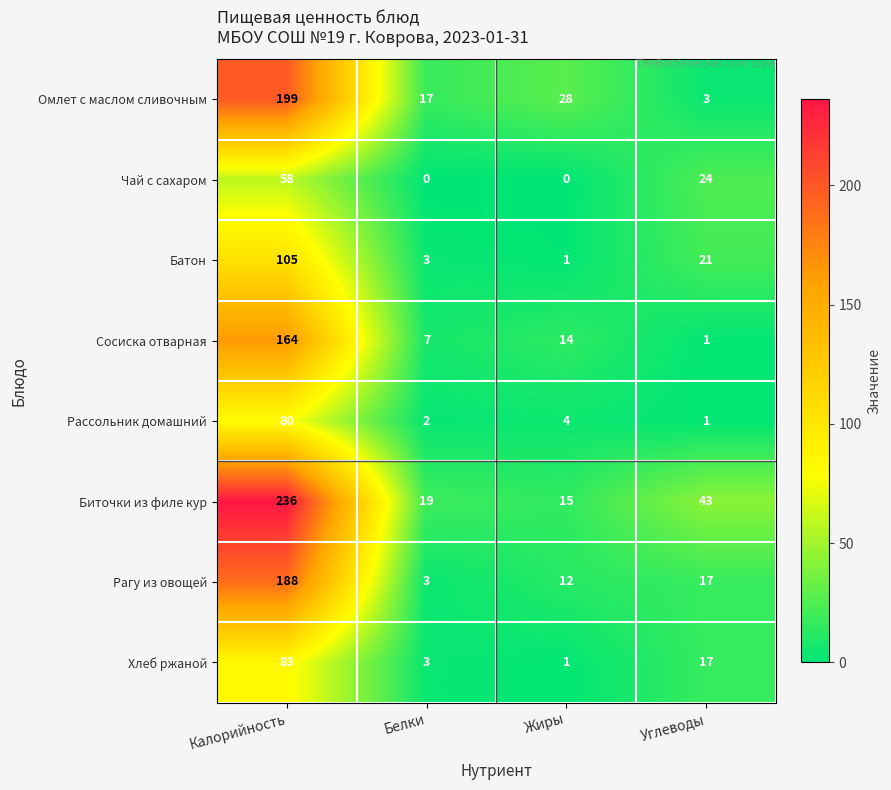

True or false: Хлеб ржаной has a value of 1 at Жиры.

True